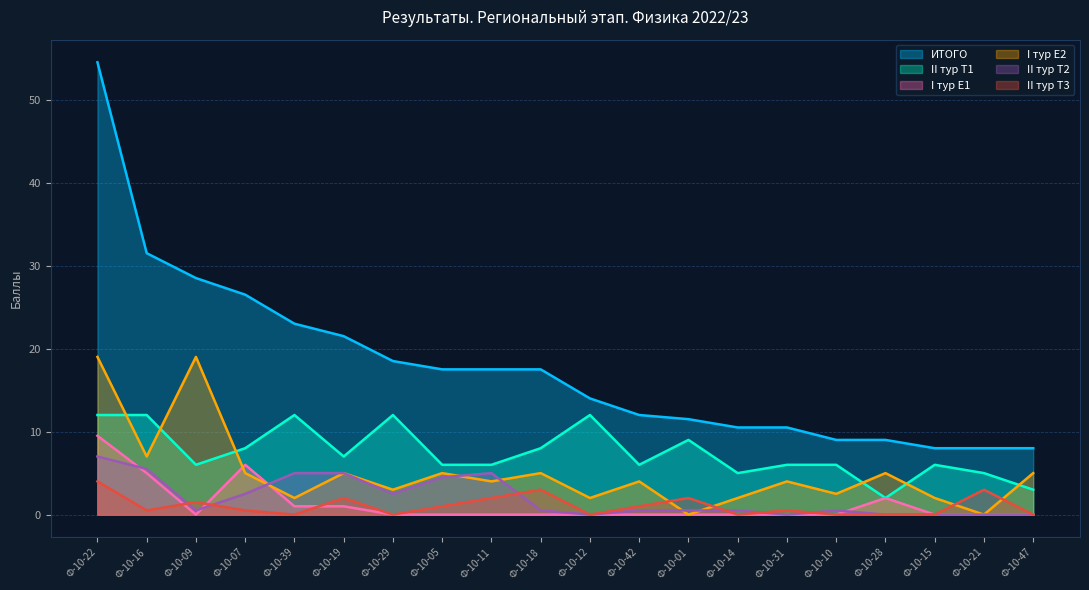

What is the sum of all II тур Т3 values?

21.0